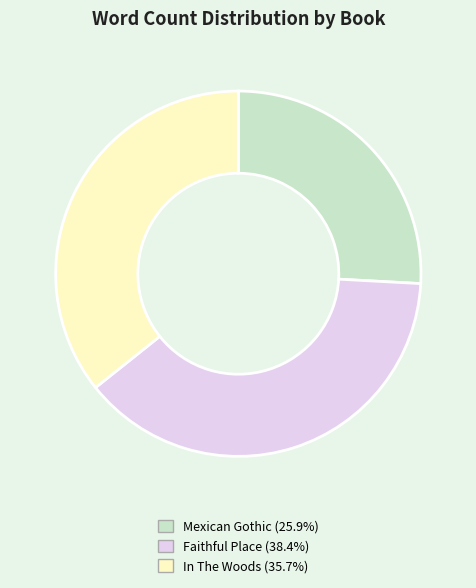

Rank the categories by value from highest to lowest.

Faithful Place, In The Woods, Mexican Gothic